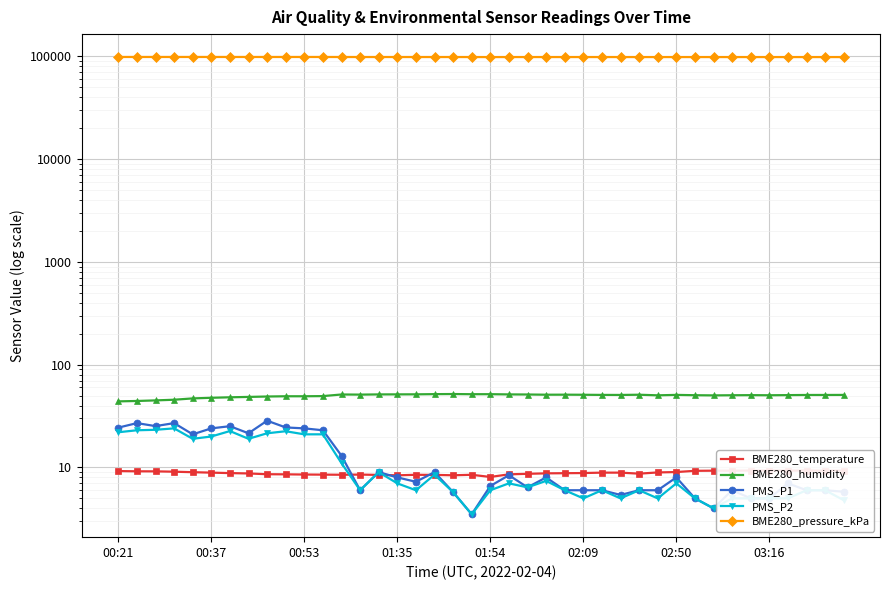

Where is the first local minimum for BME280_pressure_kPa?

01:35